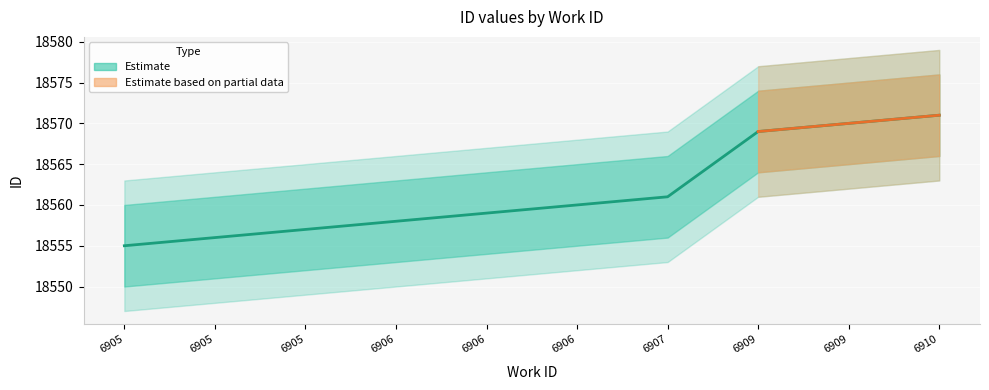

What is the change in value from 6906 to 6909?

+10